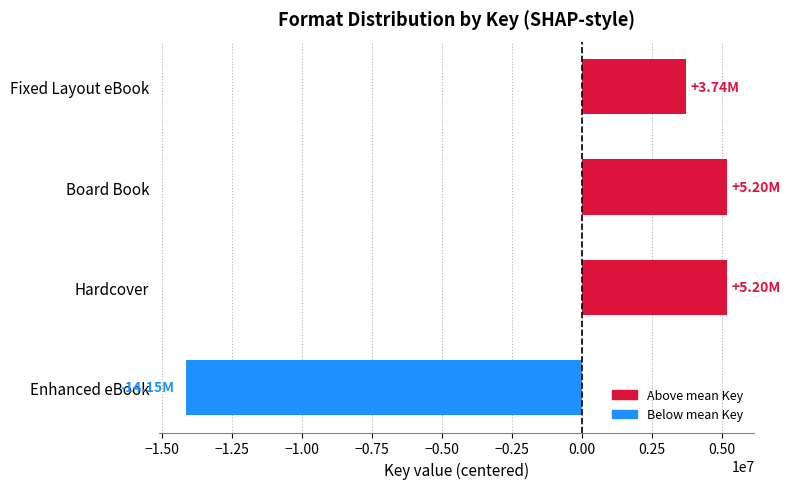

Which label corresponds to the smallest value in the chart?

Enhanced eBook